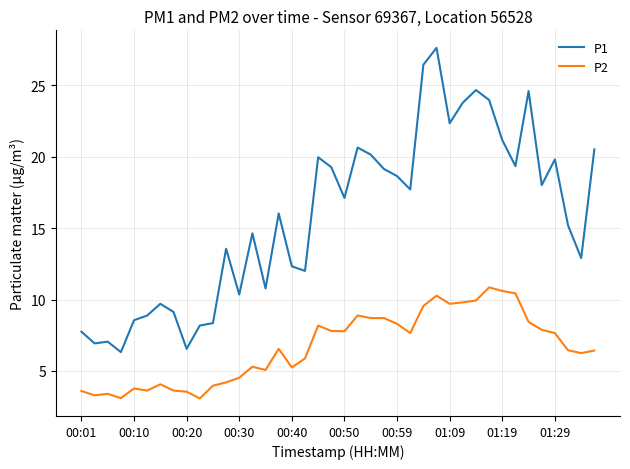

At how many categories does at least one series exceed 6?

40